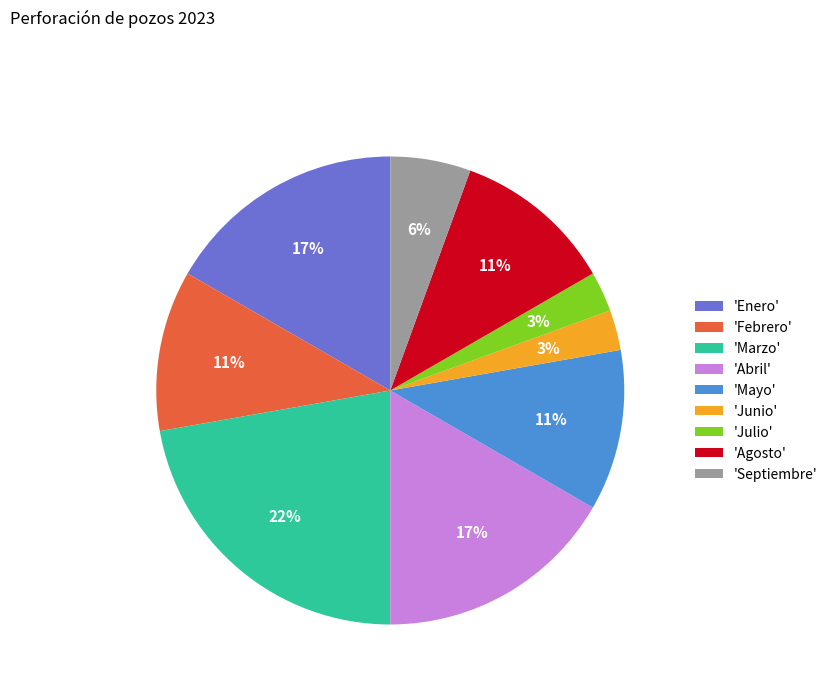

Which has a higher value, 'Enero' or 'Mayo'?

'Enero'